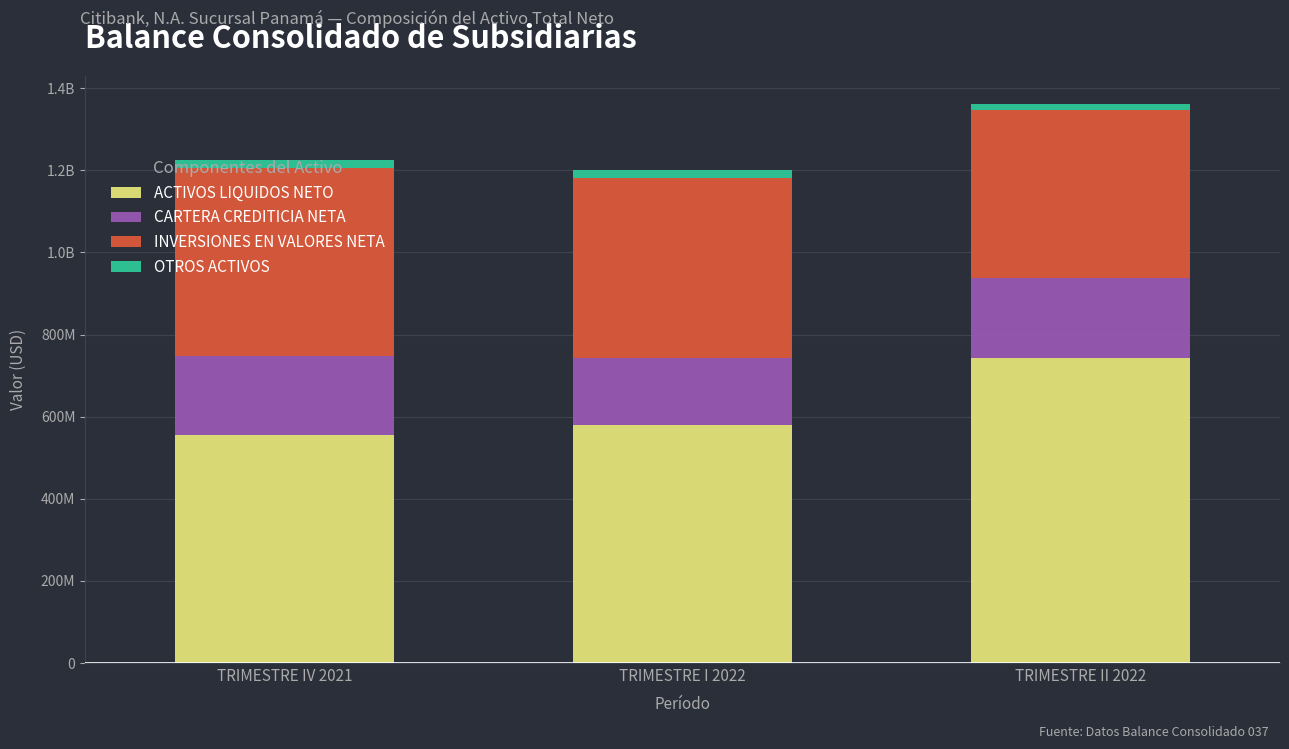

At which label does CARTERA CREDITICIA NETA first exceed 191399606?

TRIMESTRE IV 2021